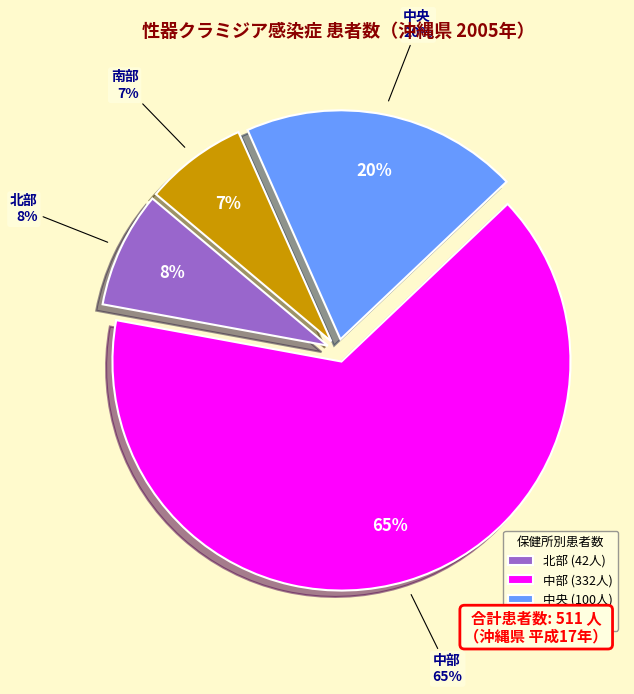

True or false: 北部 accounts for 8% of the total.

True